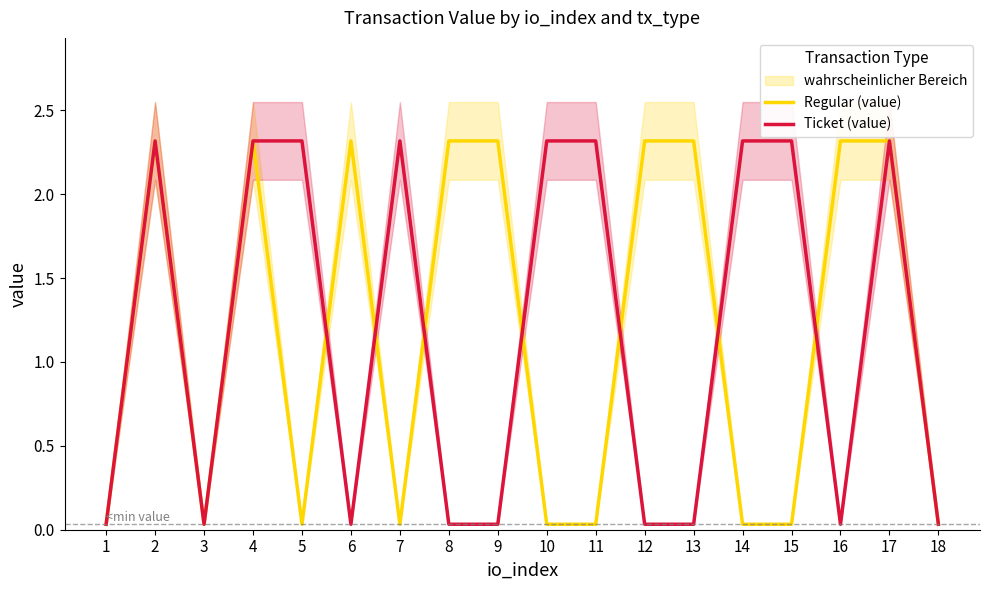

How many lines are shown in the chart?

2